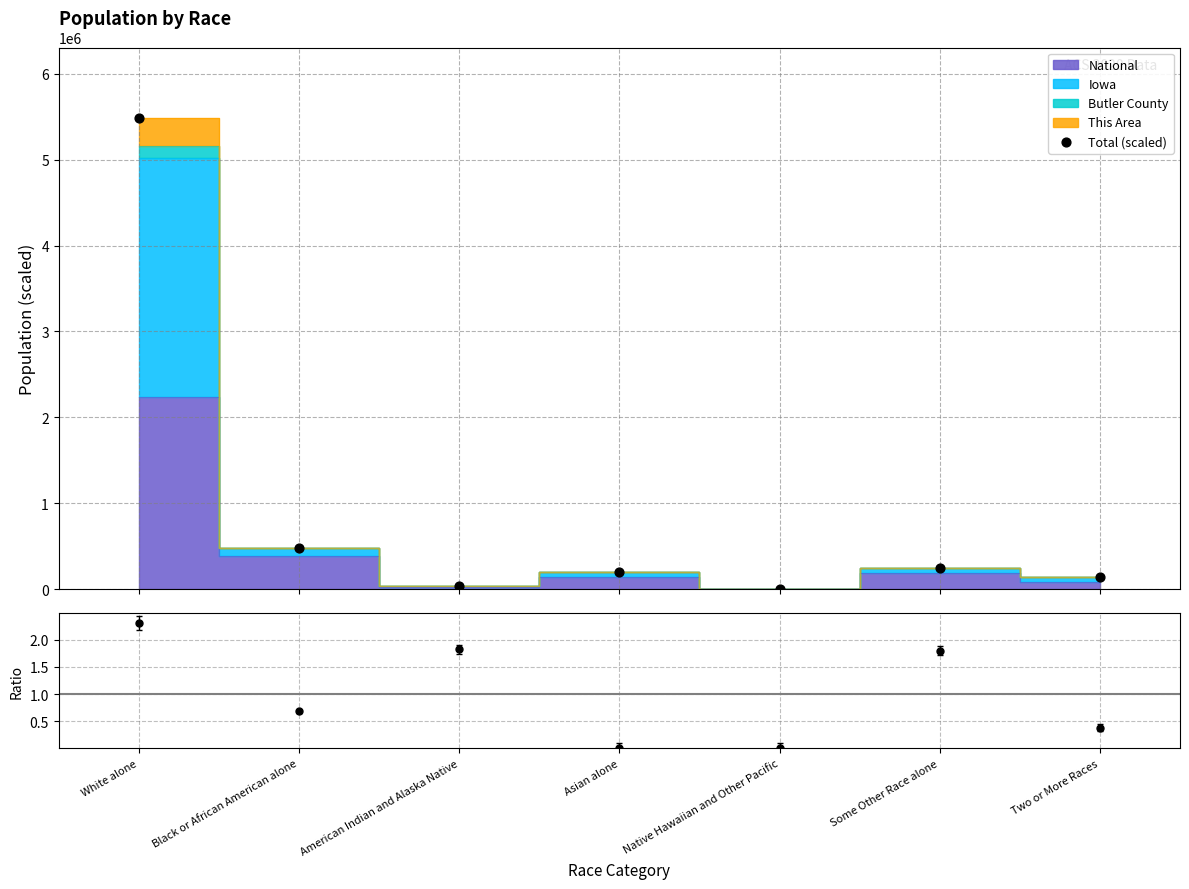

Which series contains the lowest Y value?

This Area / Iowa ratio